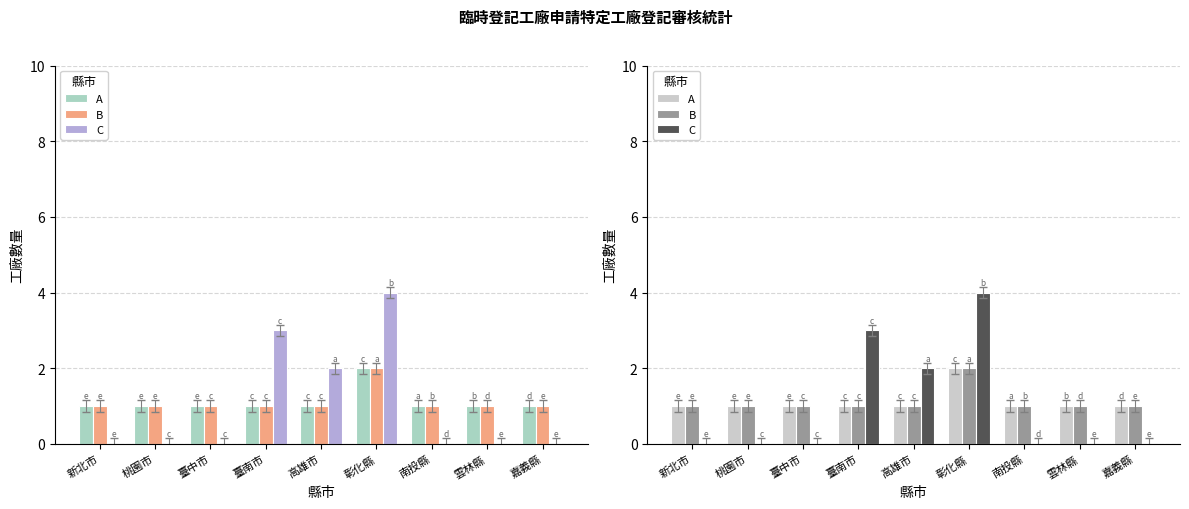

What is the label of the 1st bar from the left?

新北市